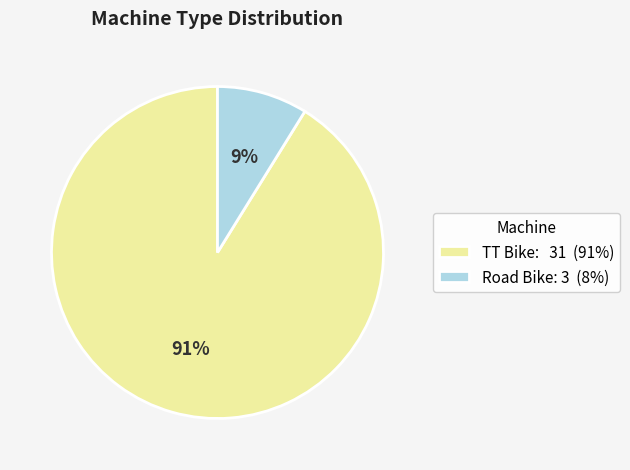

What is the ratio of the value at Road Bike to the value at TT Bike?

0.1